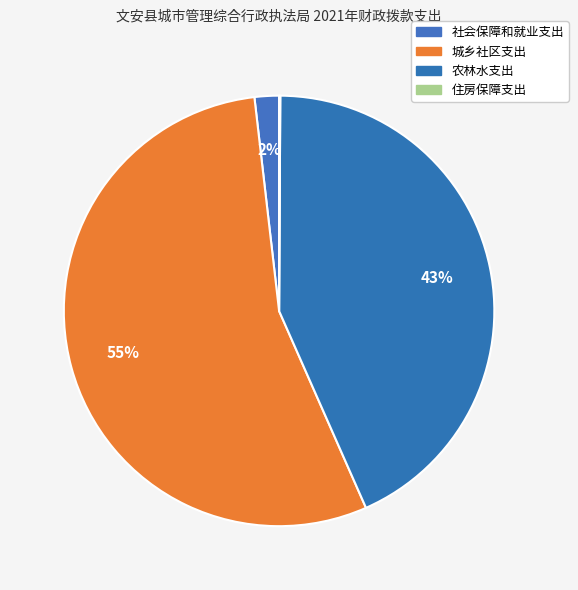

Which category accounts for the majority?

城乡社区支出